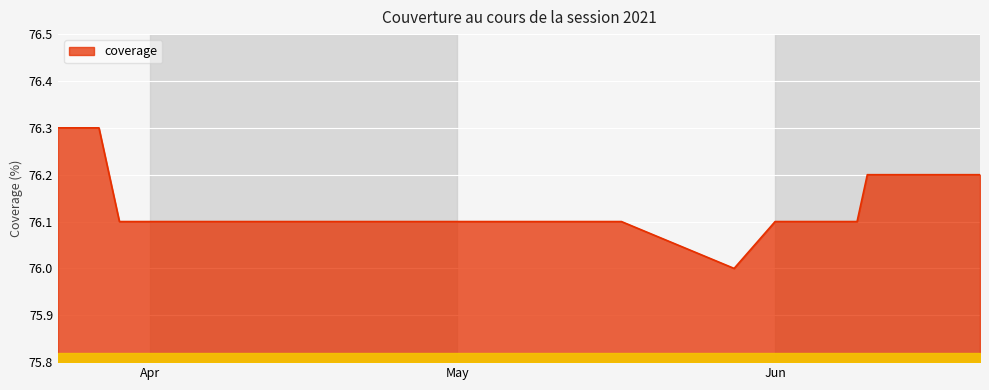

What is the smallest value displayed?

76.0